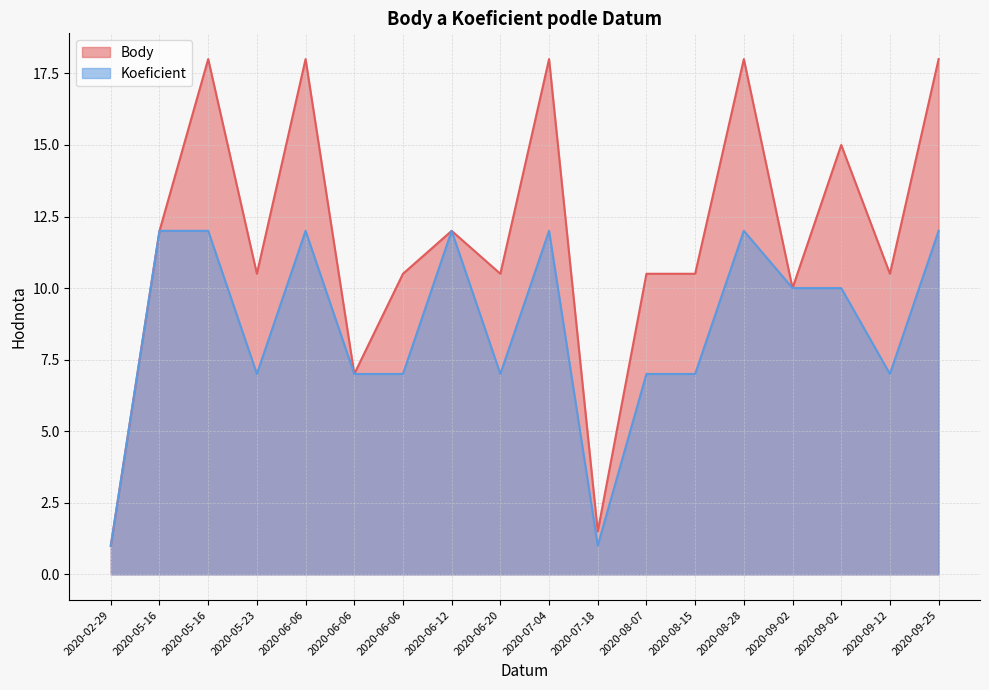

True or false: Koeficient and Body intersect in this chart.

False